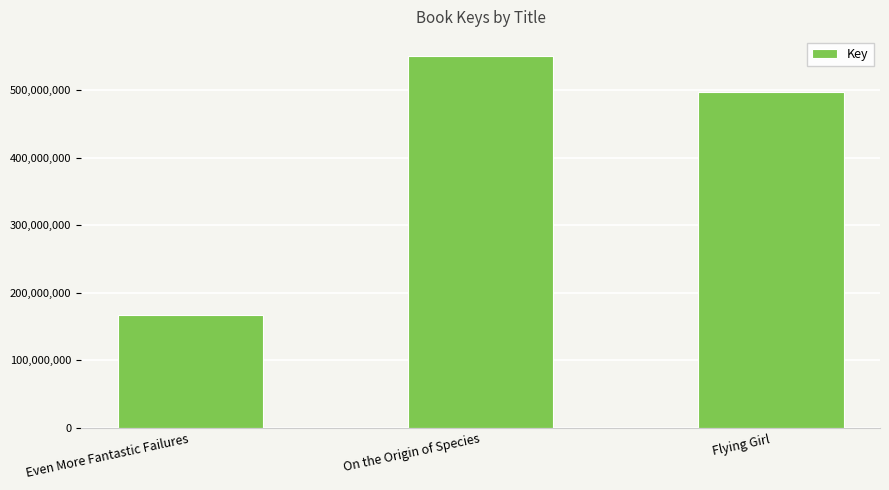

How many bars are there in total?

3